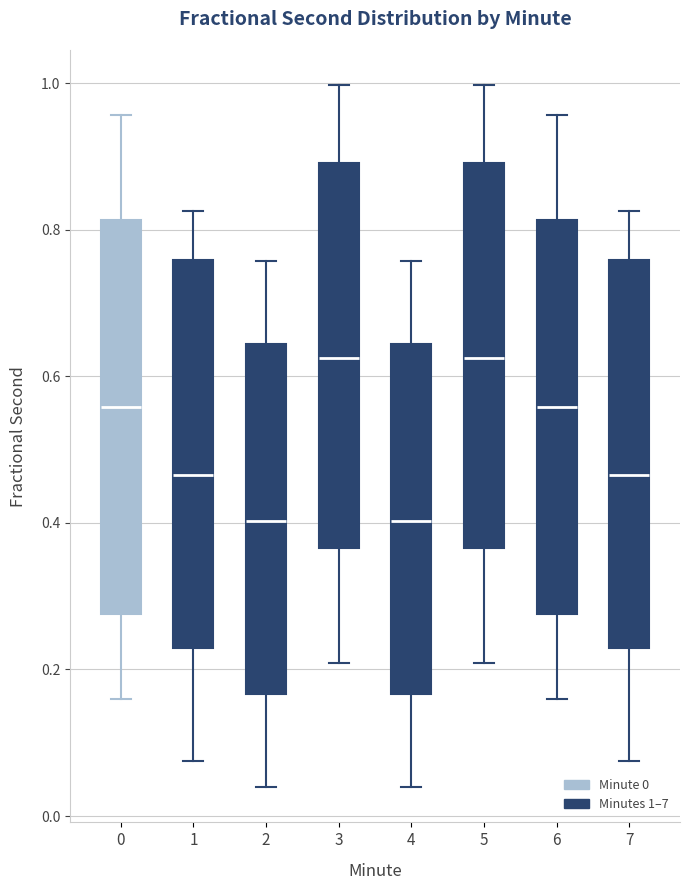

Where is the lower edge of the box at x = 2 on the y-axis? The values are not printed on the chart, so give them approximately, as read against the axis.

0.16